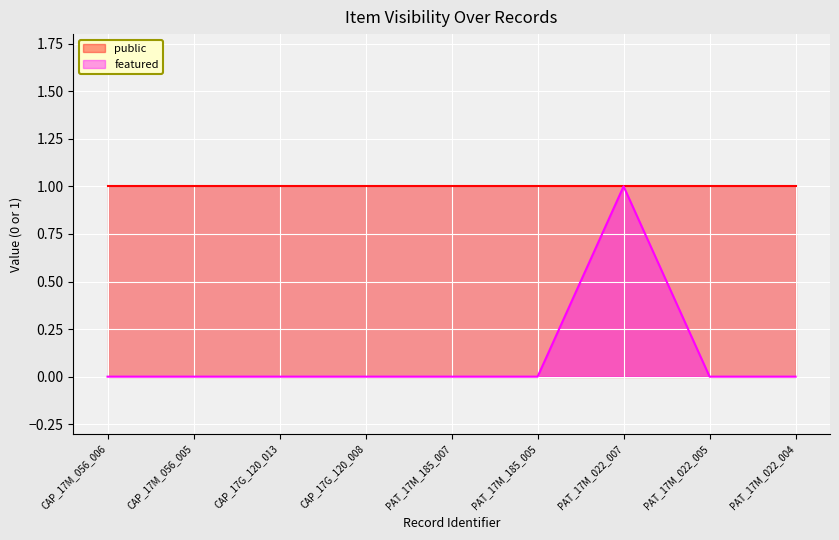

Count the number of categories in the chart.

9